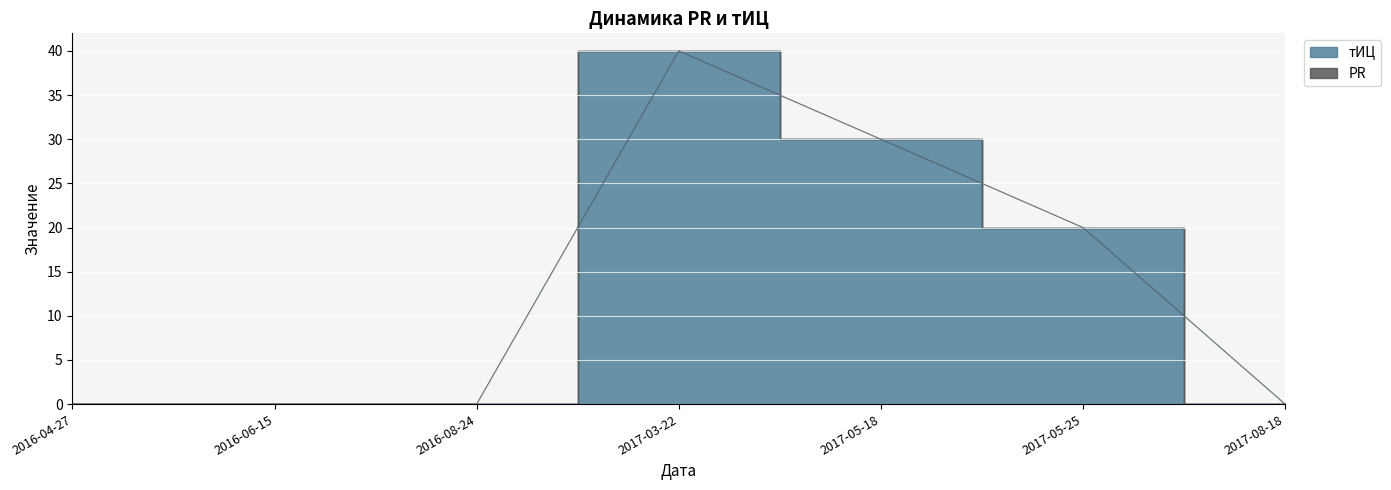

Reading right to left, what are all the values shown in this chart?

0	20	30	40	0	0	0